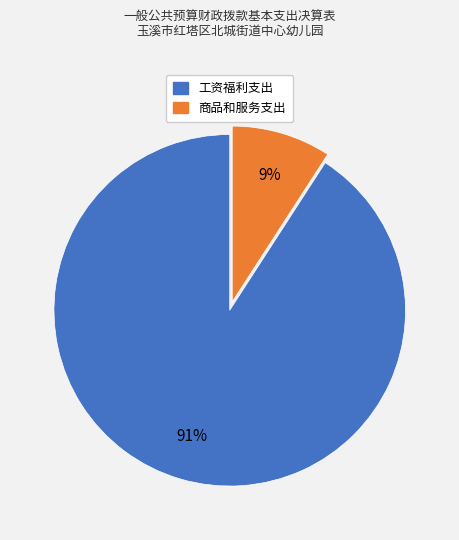

To the nearest percent, what is the average slice percentage?

50%